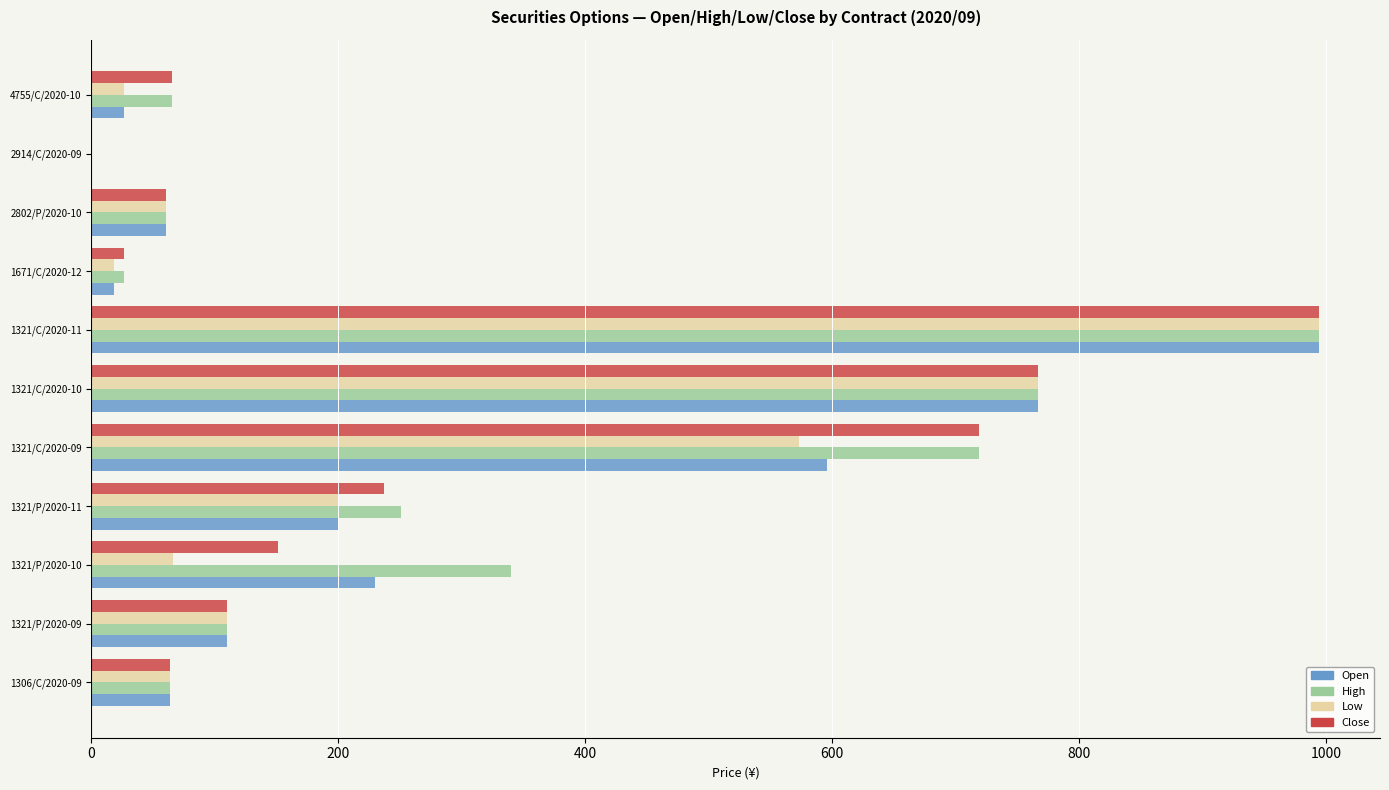

Which label corresponds to the largest value in the chart?

1321/C/2020-11